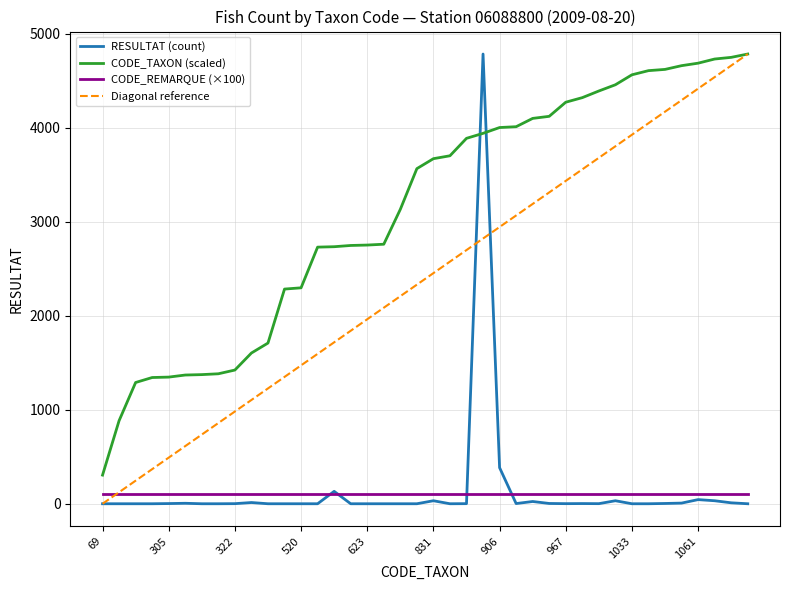

What is the lowest value of the CODE_TAXON (scaled) series?

304.8